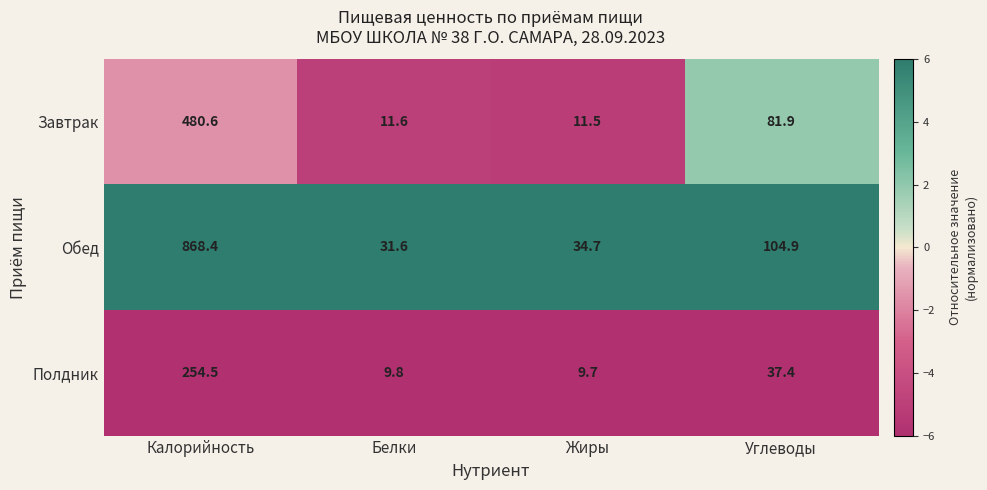

Is the value of Обед at Белки greater than the value of Завтрак at Белки?

Yes